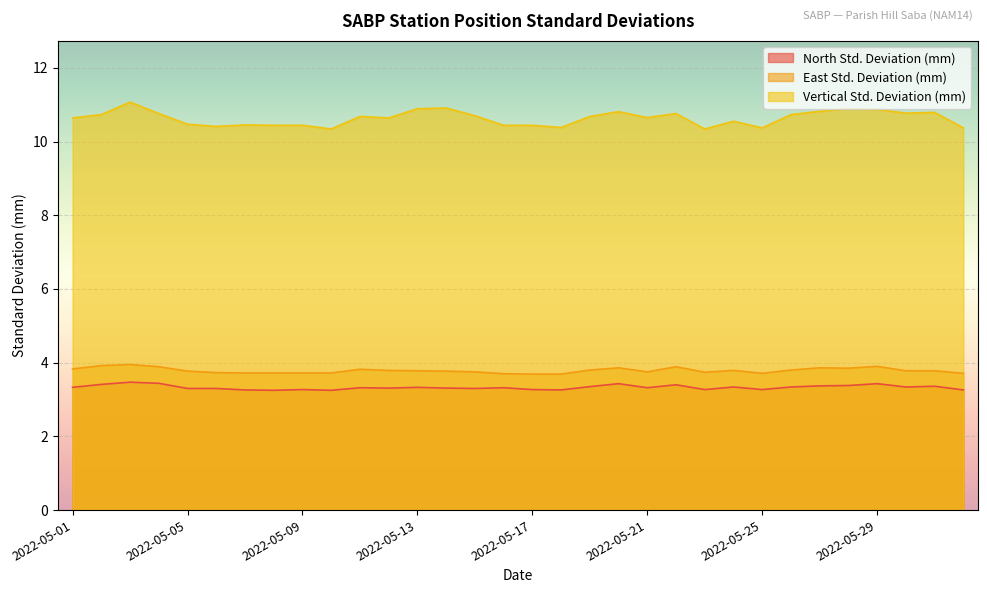

Is it true that North Std. Deviation (mm) equals 3.2 at 2022-05-08?

True